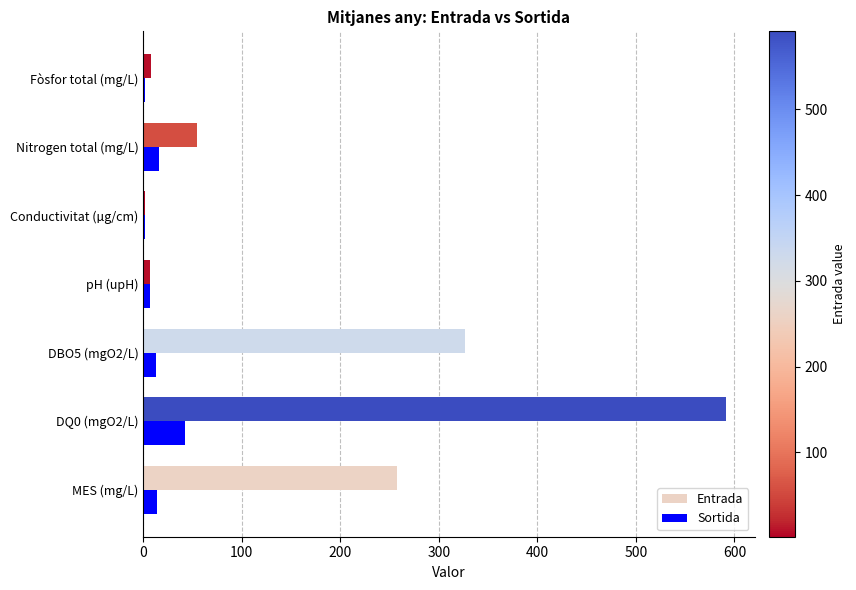

Which series changed the most between MES (mg/L) and Nitrogen total (mg/L)?

Entrada